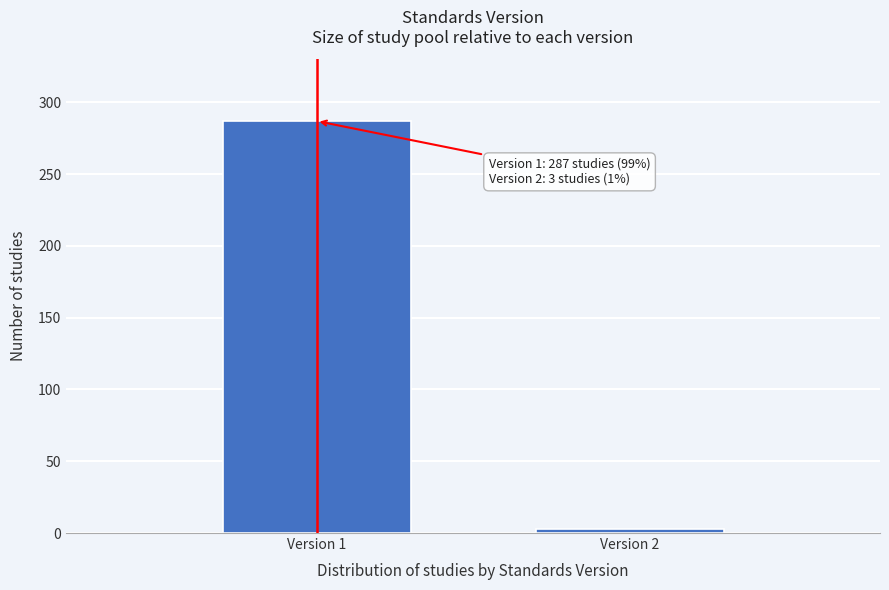

Reading left to right, list all the values displayed in this chart.

Version 1=287	Version 2=3